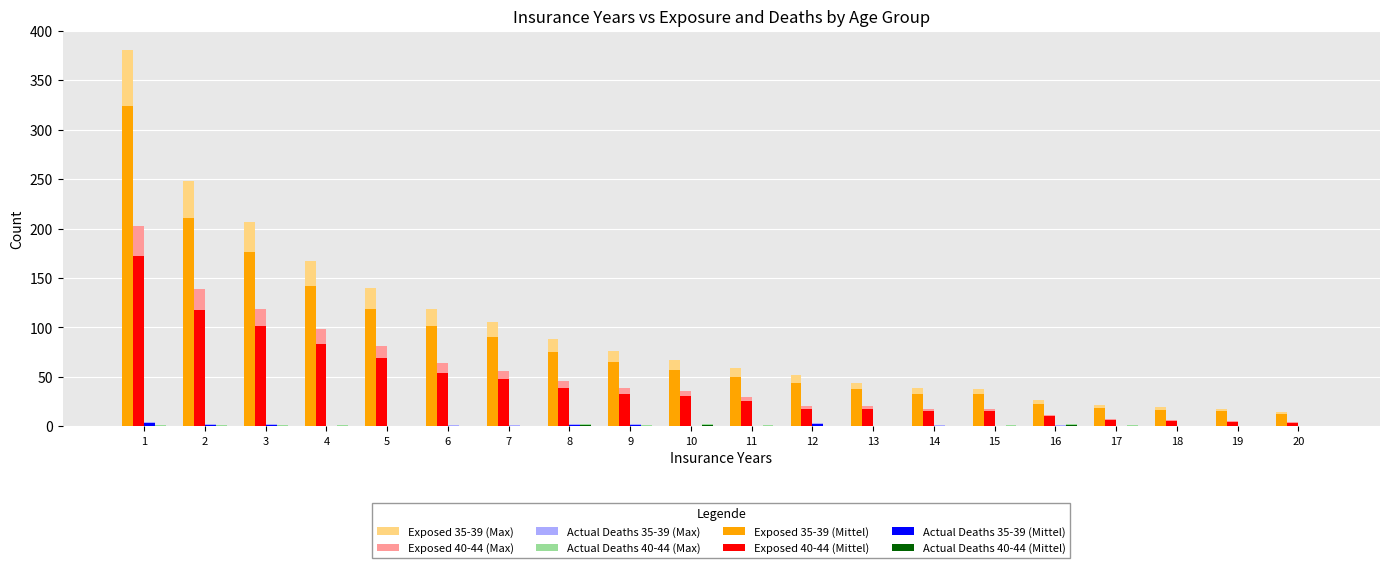

True or false: Exposed 35-39 (Max) has a value of 15.0 at 20.

True